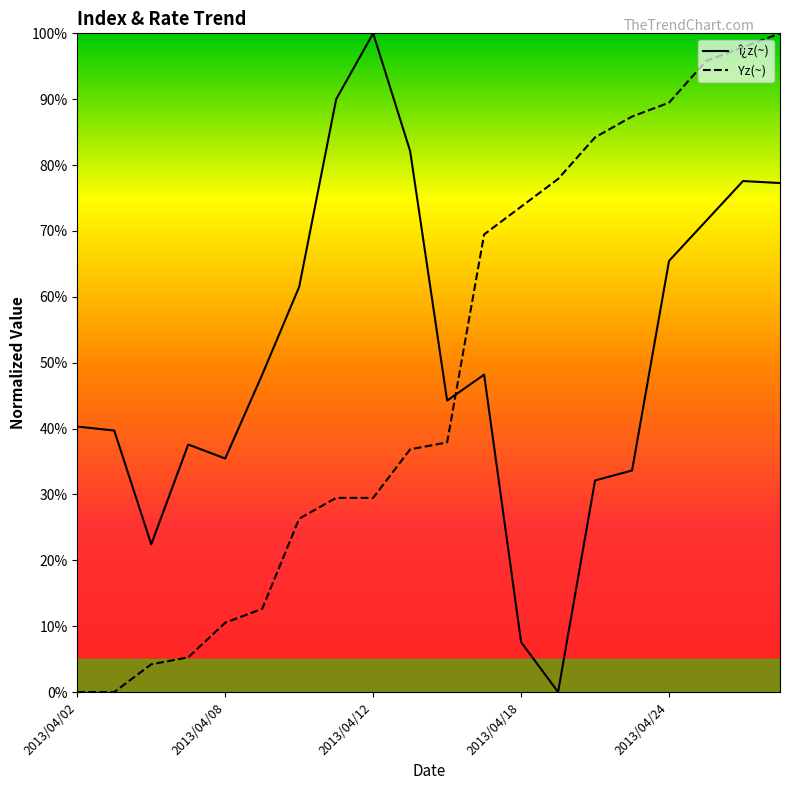

The value of î¿z(~) at 2013/04/18 is 10.7. True or false?

False